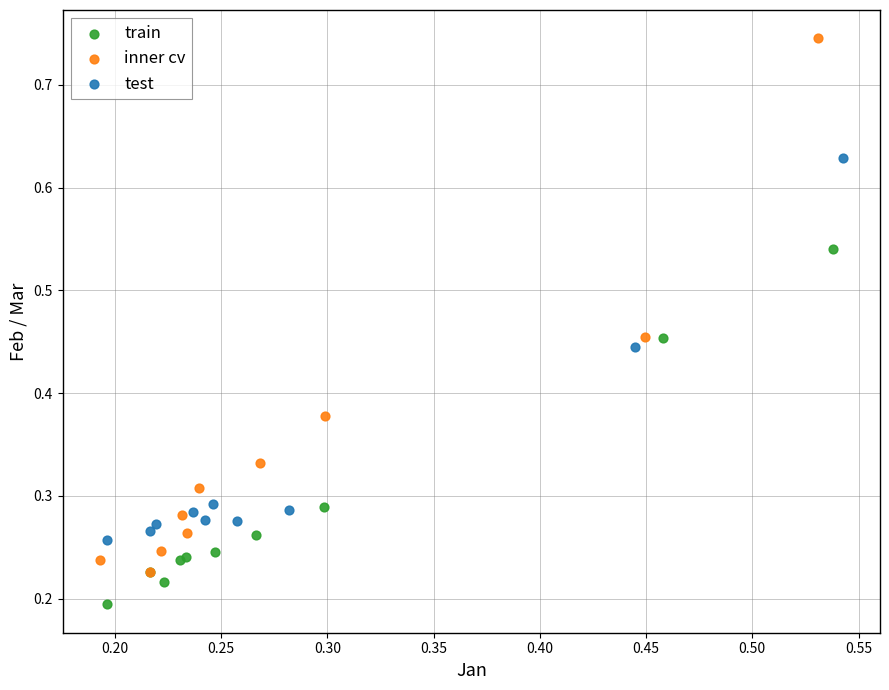

Which series has the widest spread of Y values?

inner cv